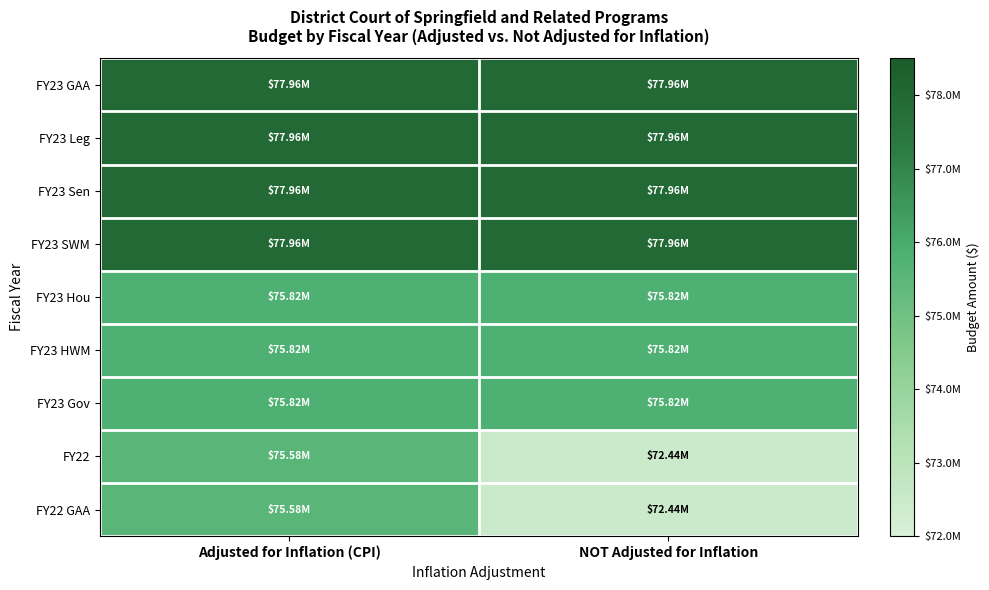

What is the minimum value shown in the chart?

72444291